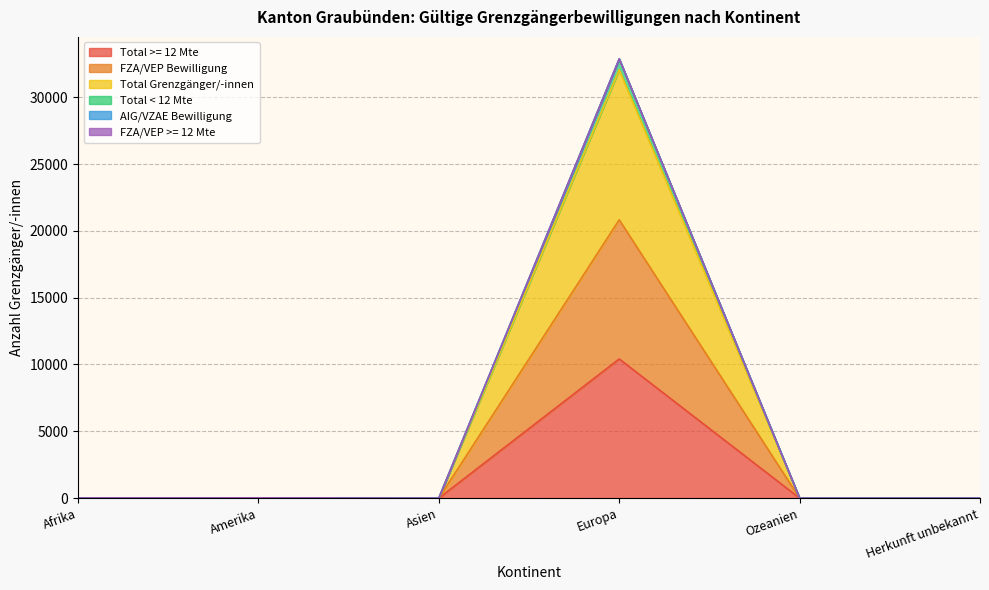

What is the maximum value shown in the chart?

32869